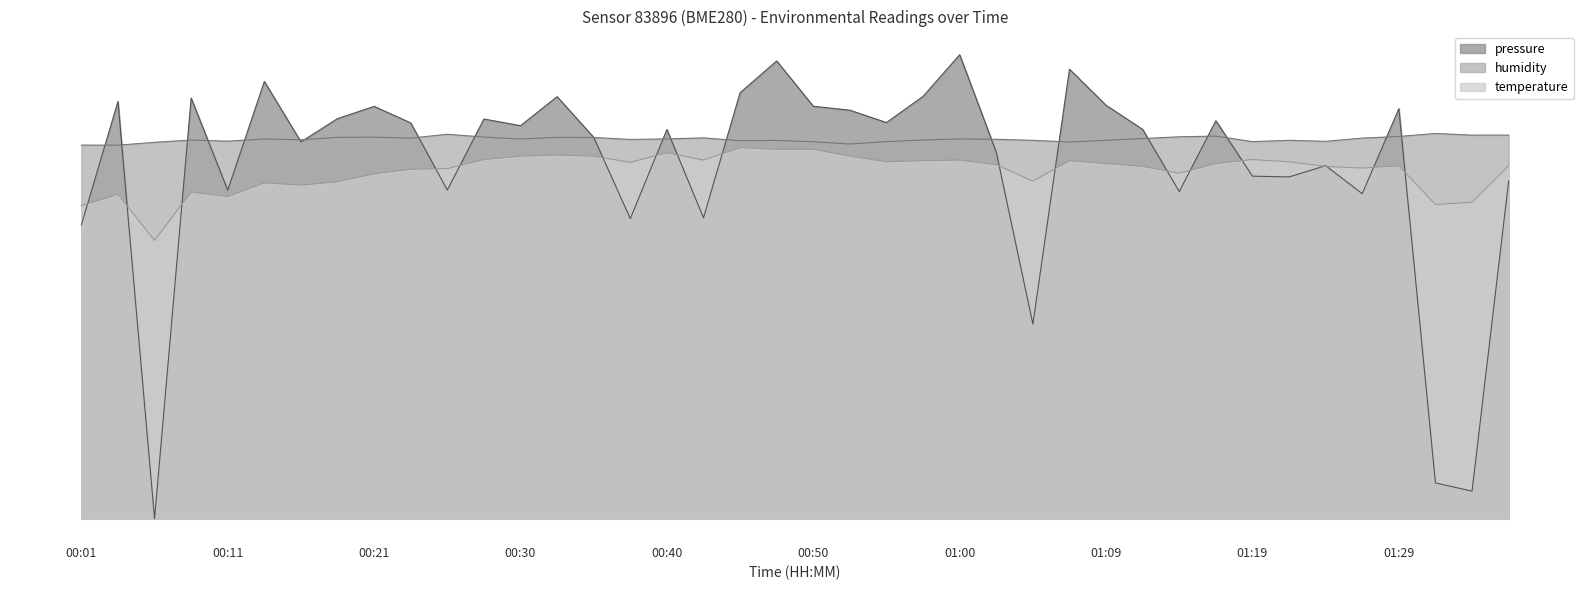

What is the label of the 7th point from the right?

01:22